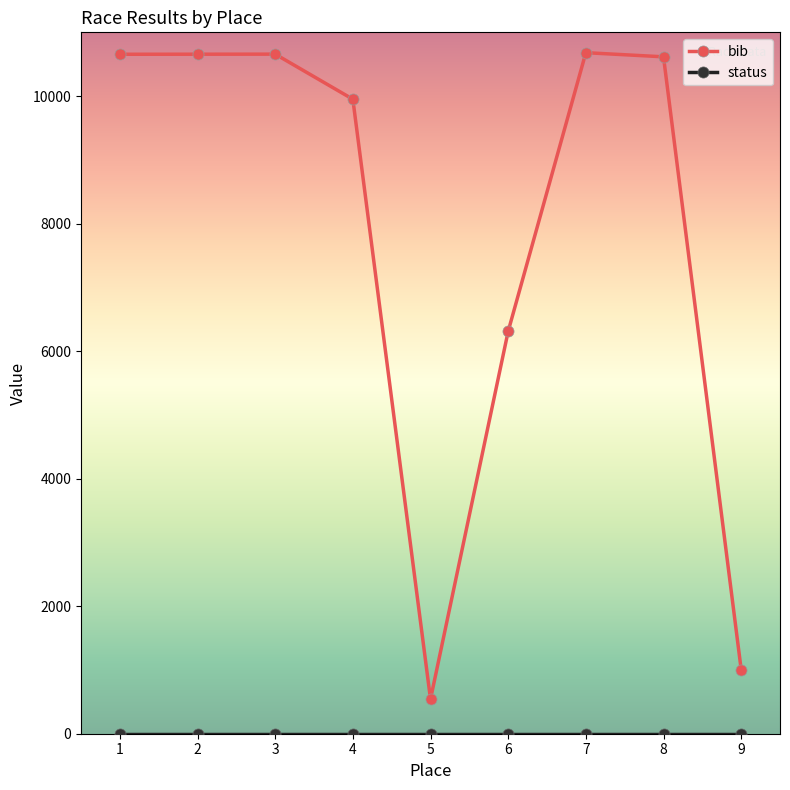

What is the value of the bib point at the 5th from the left?

542